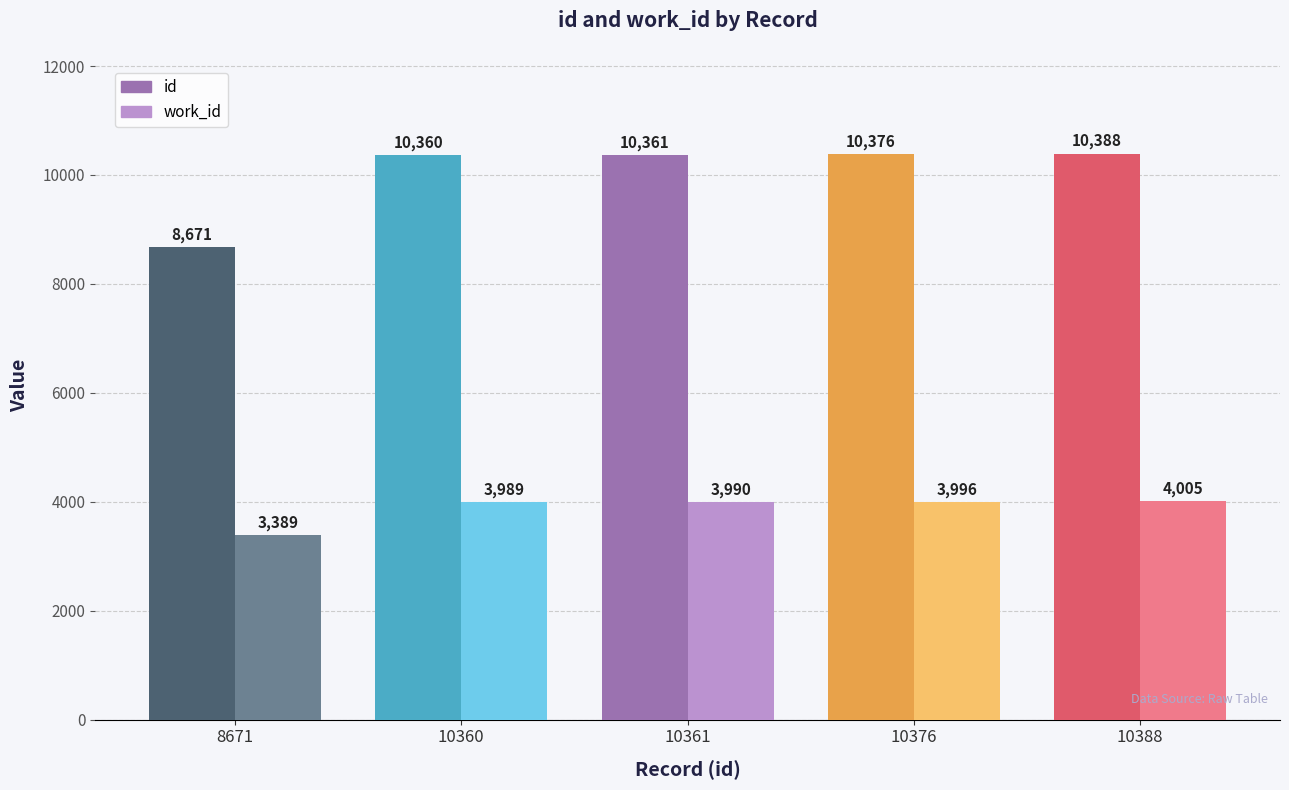

Where is work_id nearest to the value 3697?

10360